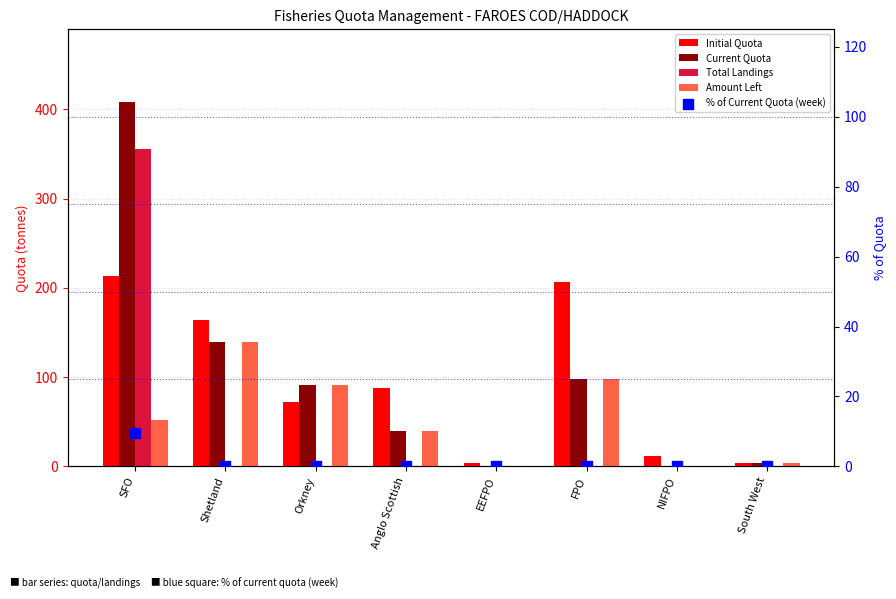

Is the value of % of Current Quota (week) at FPO greater than the value of Initial Quota at FPO?

No